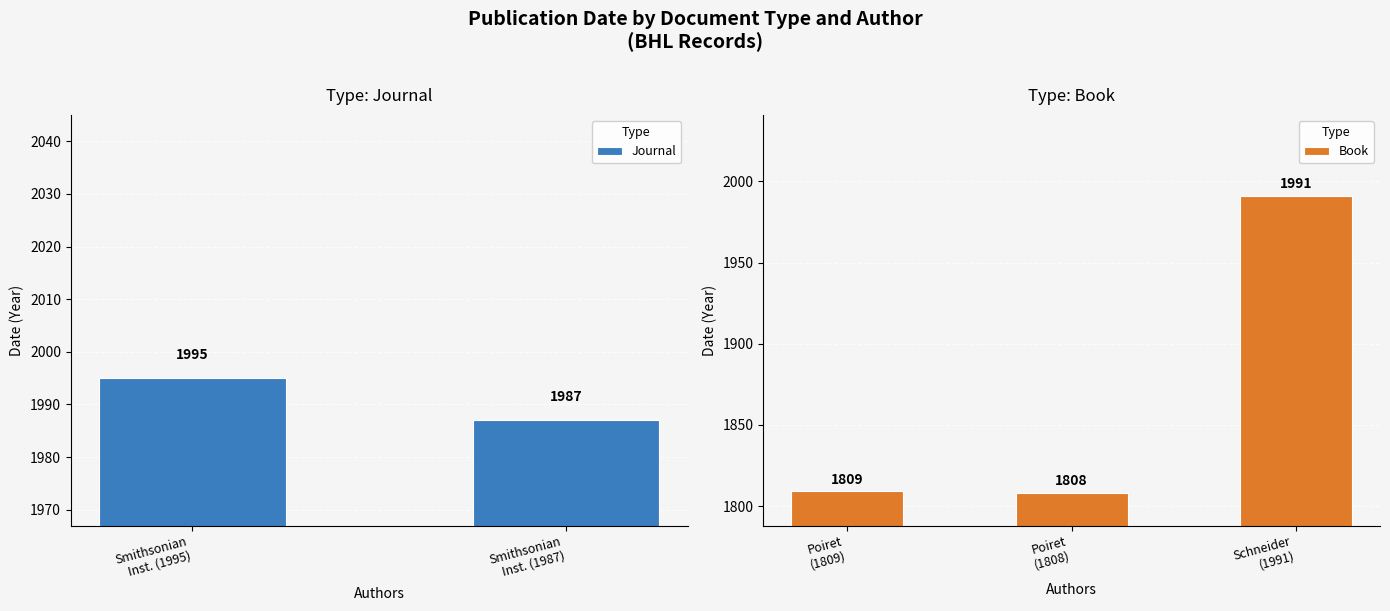

What is the average value of the Book series?

1869